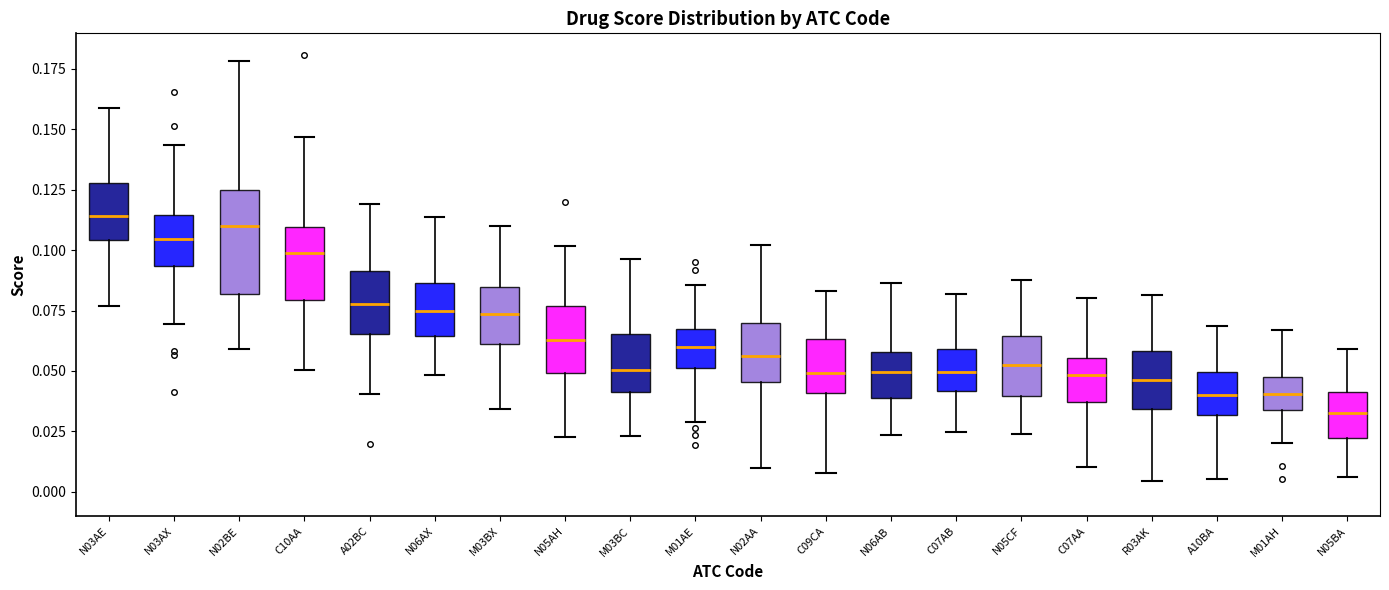

Reading left to right, transcribe this box plot: for each box, give where its median line is, the range the box spans, and where its two whiskers end, as read against the y-axis. The values are not printed on the chart, so give them approximately, as read against the axis.

N03AE: median 0.115, box 0.105 to 0.130, whiskers 0.075 to 0.160
N03AX: median 0.105, box 0.095 to 0.115, whiskers 0.070 to 0.145
N02BE: median 0.110, box 0.080 to 0.125, whiskers 0.060 to 0.180
C10AA: median 0.100, box 0.080 to 0.110, whiskers 0.050 to 0.145
A02BC: median 0.080, box 0.065 to 0.090, whiskers 0.040 to 0.120
N06AX: median 0.075, box 0.065 to 0.085, whiskers 0.050 to 0.115
M03BX: median 0.075, box 0.060 to 0.085, whiskers 0.035 to 0.110
N05AH: median 0.065, box 0.050 to 0.075, whiskers 0.025 to 0.100
M03BC: median 0.050, box 0.040 to 0.065, whiskers 0.025 to 0.095
M01AE: median 0.060, box 0.050 to 0.065, whiskers 0.030 to 0.085
N02AA: median 0.055, box 0.045 to 0.070, whiskers 0.010 to 0.100
C09CA: median 0.050, box 0.040 to 0.065, whiskers 0.010 to 0.085
N06AB: median 0.050, box 0.040 to 0.060, whiskers 0.025 to 0.085
C07AB: median 0.050, box 0.040 to 0.060, whiskers 0.025 to 0.080
N05CF: median 0.050, box 0.040 to 0.065, whiskers 0.025 to 0.090
C07AA: median 0.050, box 0.035 to 0.055, whiskers 0.010 to 0.080
R03AK: median 0.045, box 0.035 to 0.060, whiskers 0.005 to 0.080
A10BA: median 0.040, box 0.030 to 0.050, whiskers 0.005 to 0.070
M01AH: median 0.040, box 0.035 to 0.045, whiskers 0.020 to 0.065
N05BA: median 0.030, box 0.020 to 0.040, whiskers 0.005 to 0.060